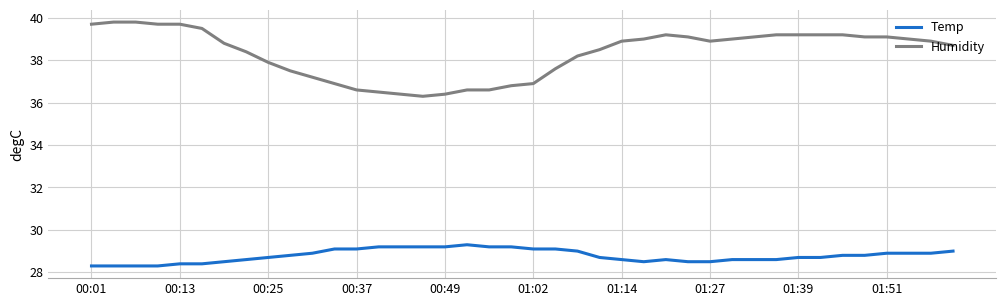

List the series in order of their overall mean, highest first.

Humidity, Temp